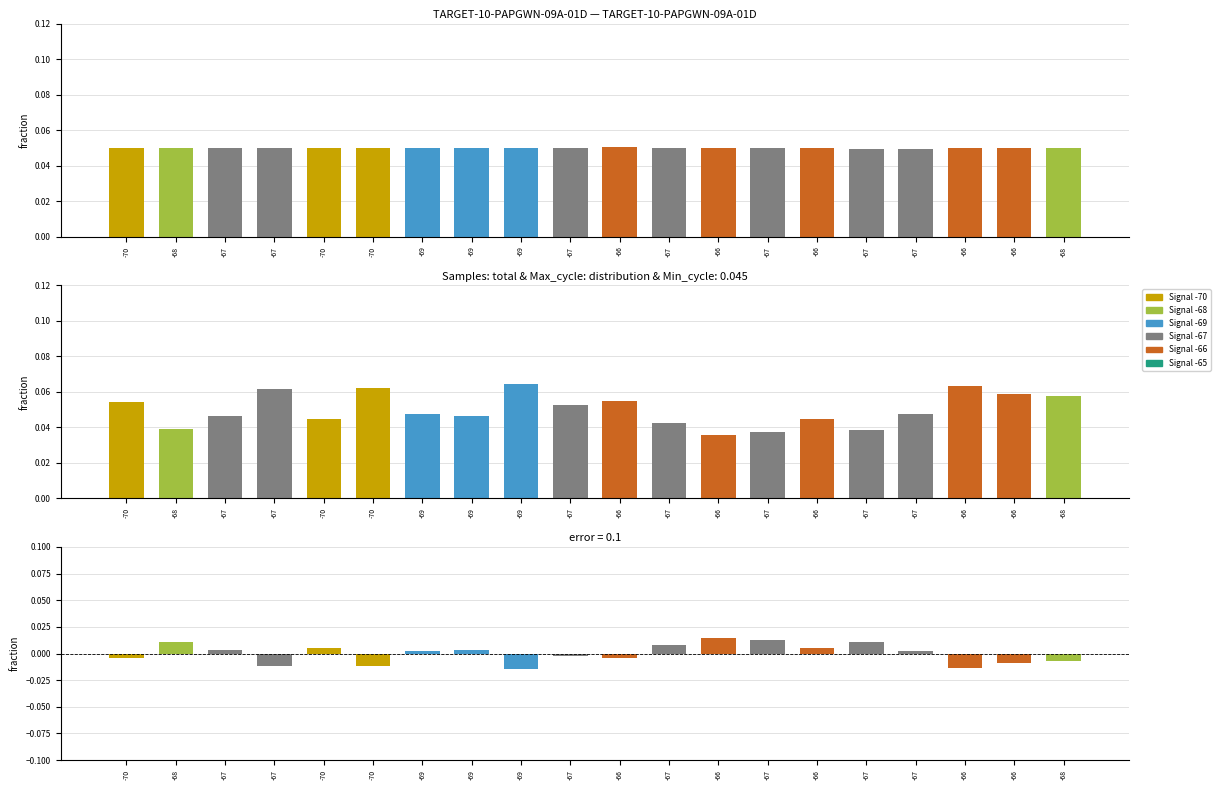

Reading left to right, transcribe all the data shown in this chart.

Samples: -70=0.0	-68=0.1	-67=0.1	-67=0.1	-70=0.1	-70=0.1	-69=0.0	-69=0.0	-69=0.1	-67=0.0	-66=0.1	-67=0.1	-66=0.1	-67=0.0	-66=0.0	-67=0.0	-67=0.0	-66=0.0	-66=0.1	-68=0.1
Max_cycle: -70=0.1	-68=0.0	-67=0.0	-67=0.1	-70=0.0	-70=0.1	-69=0.0	-69=0.0	-69=0.1	-67=0.1	-66=0.1	-67=0.0	-66=0.0	-67=0.0	-66=0.0	-67=0.0	-67=0.0	-66=0.1	-66=0.1	-68=0.1
Residual: -70=-0.0	-68=0.0	-67=0.0	-67=-0.0	-70=0.0	-70=-0.0	-69=0.0	-69=0.0	-69=-0.0	-67=-0.0	-66=-0.0	-67=0.0	-66=0.0	-67=0.0	-66=0.0	-67=0.0	-67=0.0	-66=-0.0	-66=-0.0	-68=-0.0